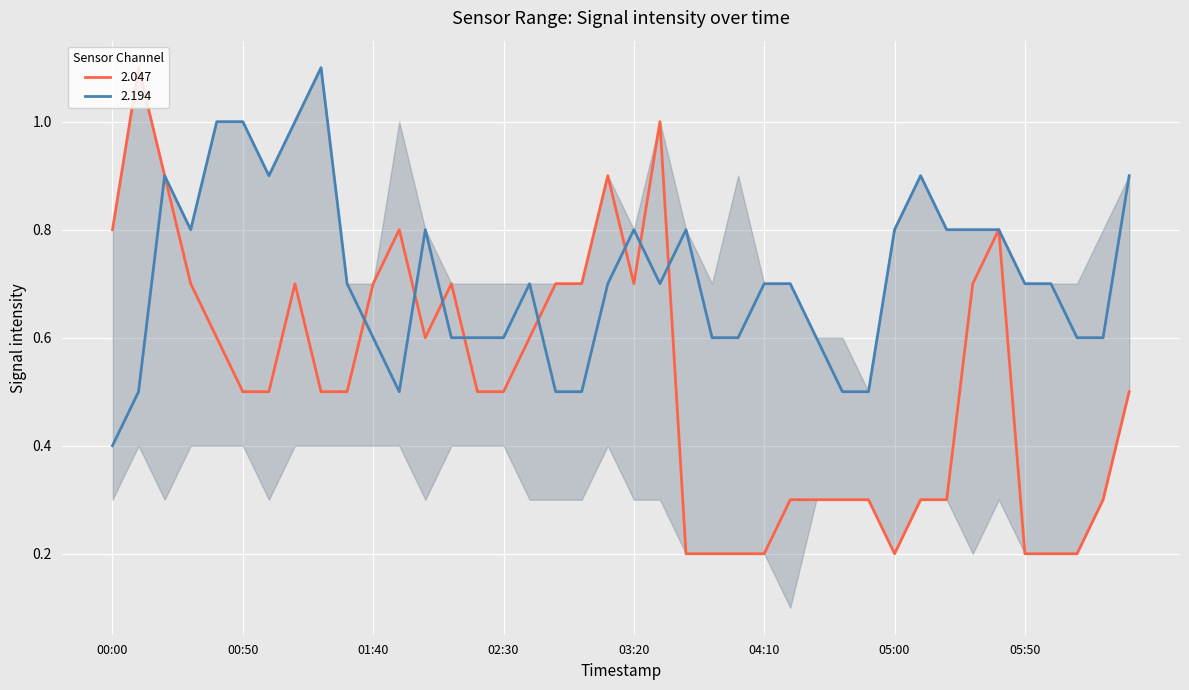

What are all the series names shown in the legend?

2.047, 2.194